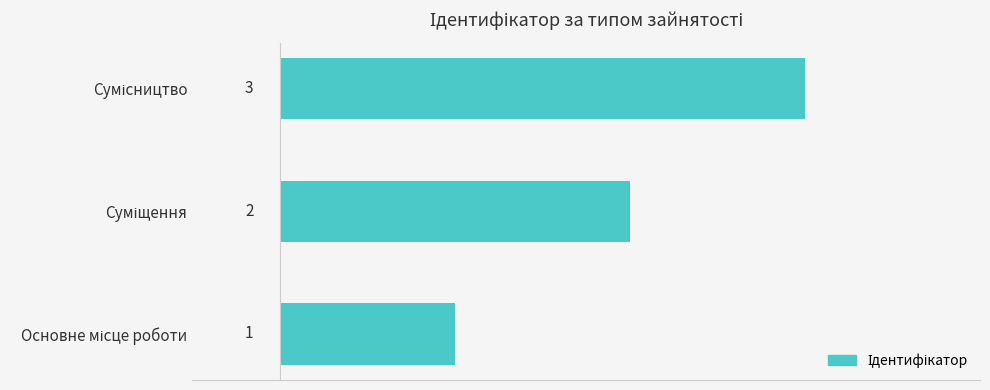

How many values are between 1 and 3?

3